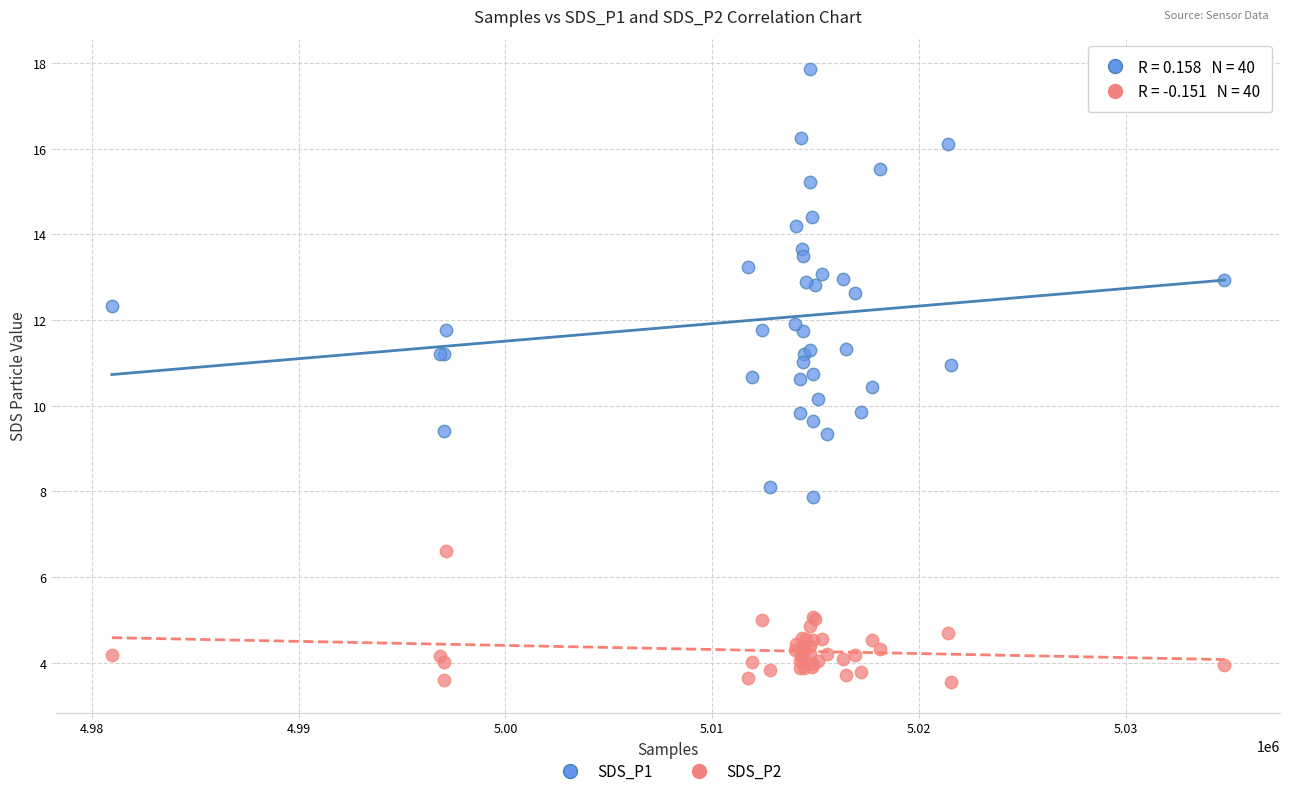

Which series contains the highest Y value?

SDS_P1